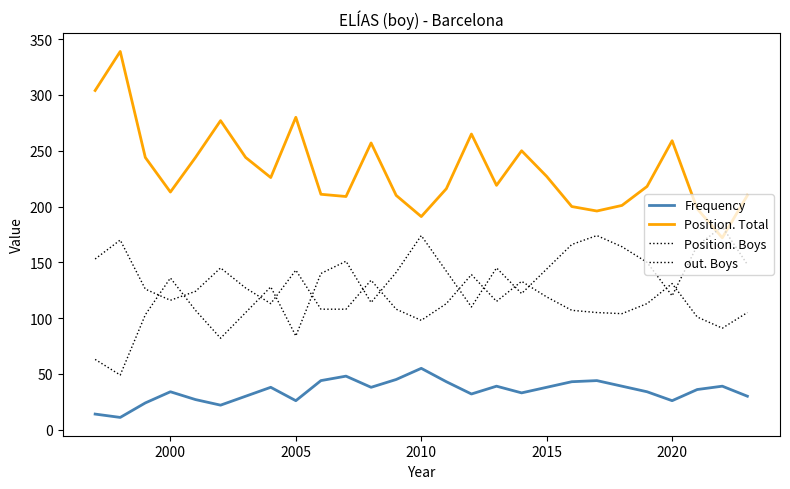

True or false: Position. Boys and Frequency intersect in this chart.

False